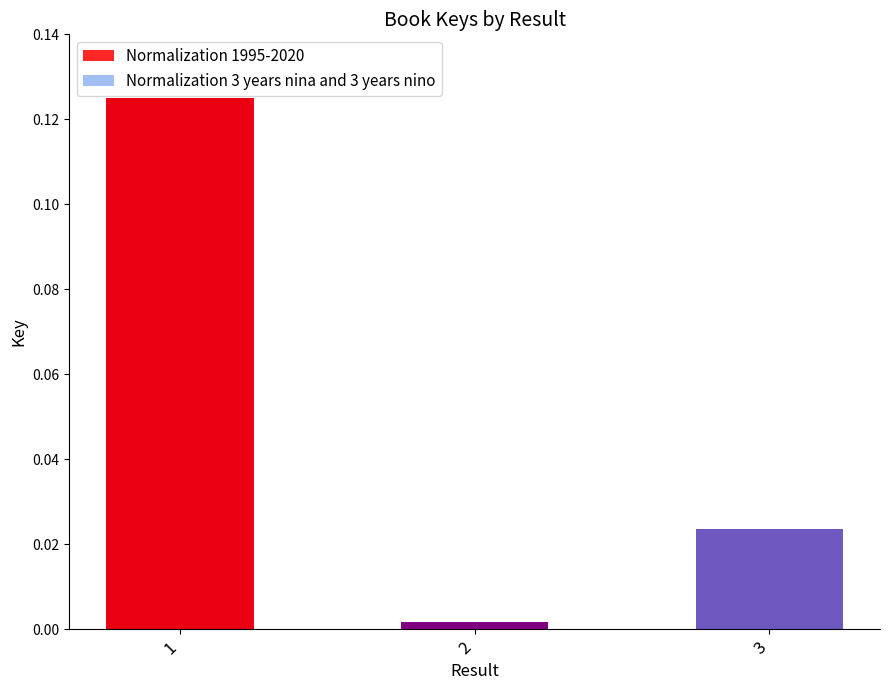

The chart shows a value of 0.1 at 1. True or false?

True